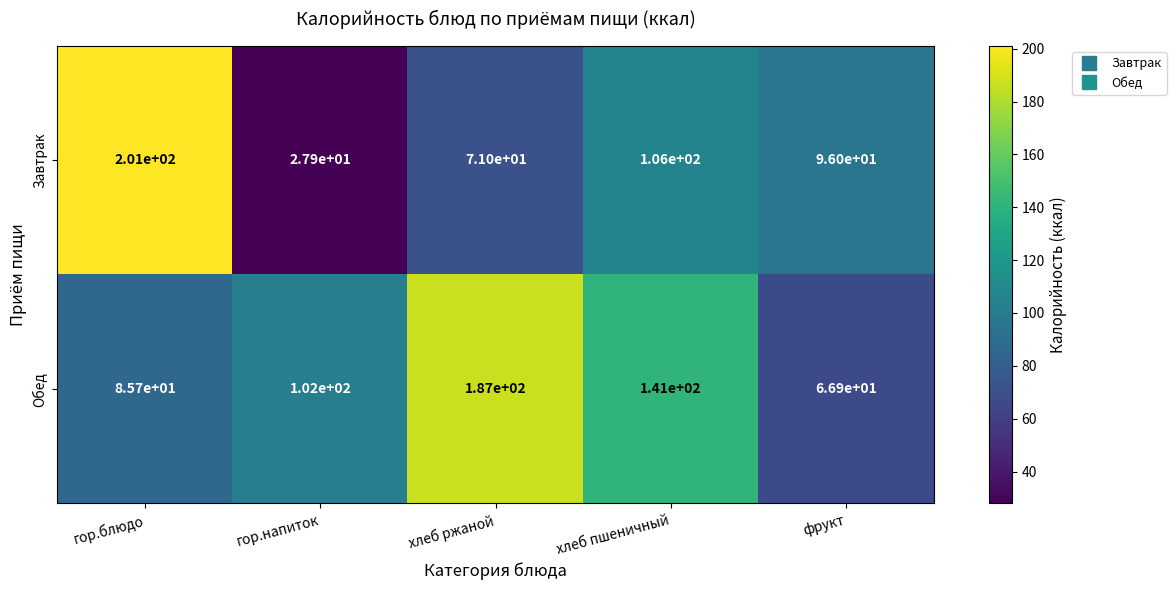

At which category does the chart reach its peak across all series?

гор.блюдо